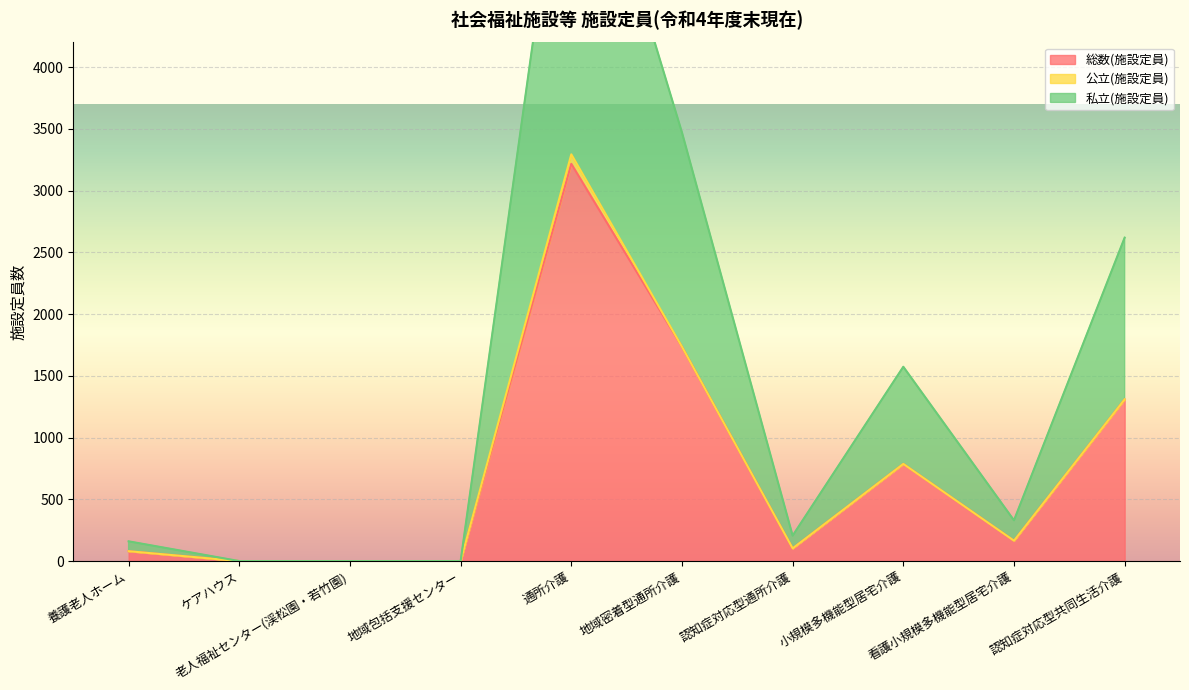

At which label is 私立(施設定員) closest to 3218?

地域密着型通所介護